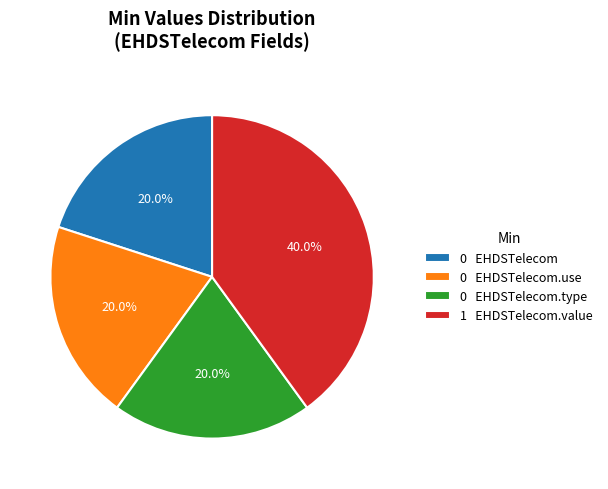

To the nearest percent, what is the average slice percentage?

25%